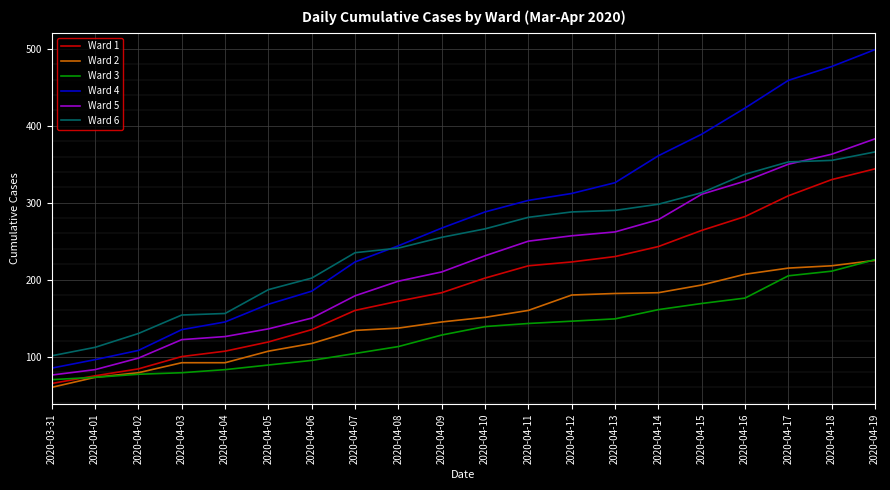

True or false: Ward 4 and Ward 1 cross at least once.

False